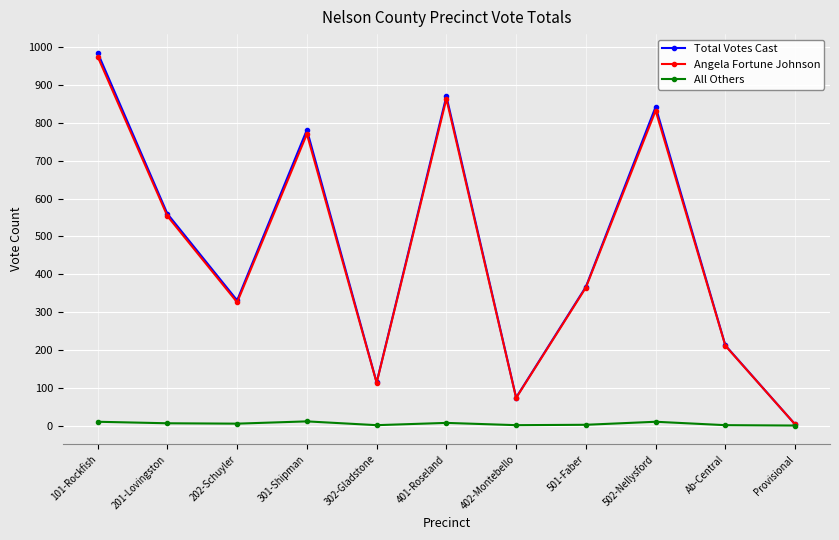

At which category is the sum across all series the highest?

101-Rockfish